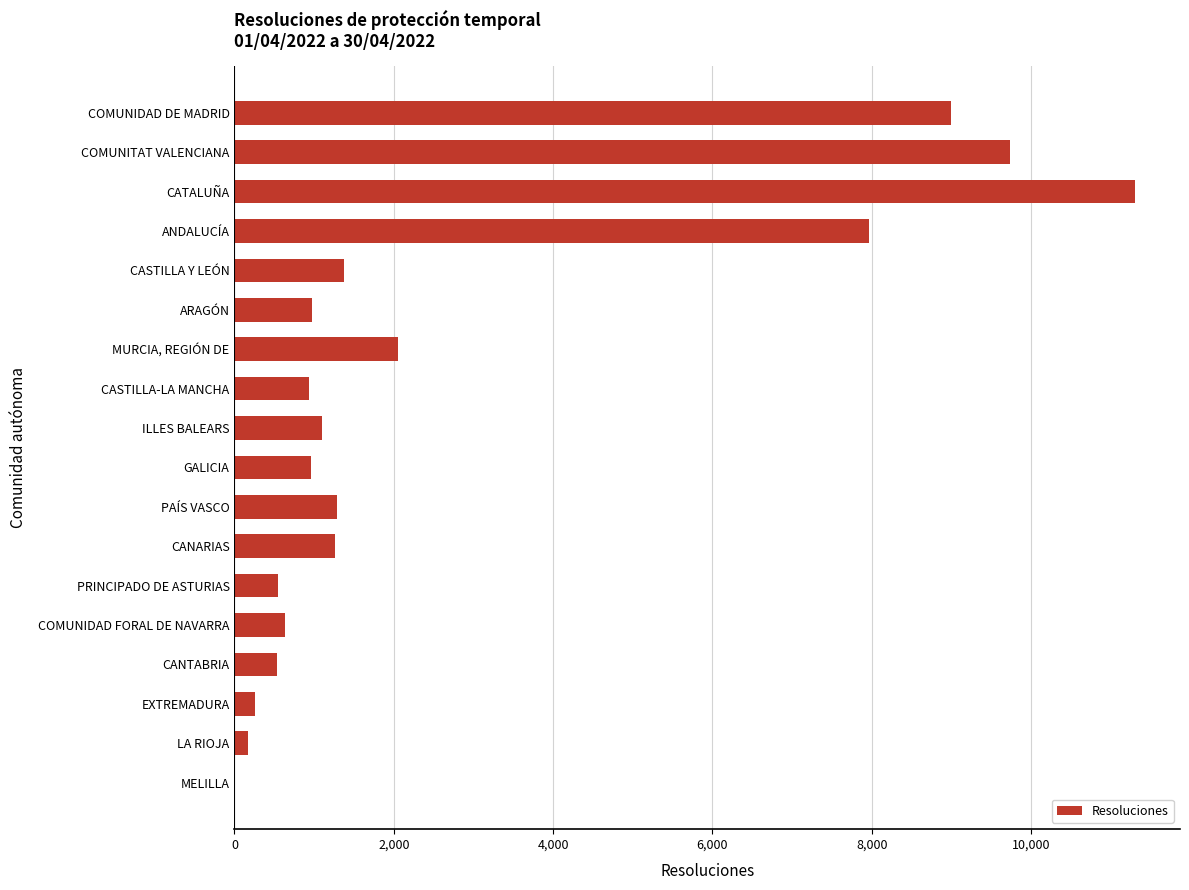

What is the sum of the values at COMUNIDAD DE MADRID and ANDALUCÍA?

16959